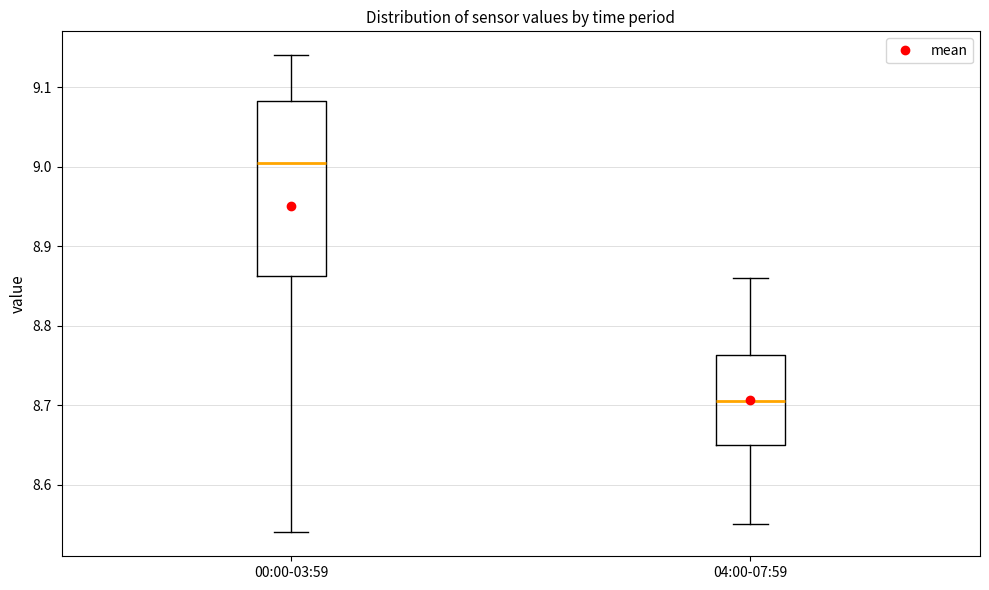

Reading left to right, read every box against the y-axis: the position of its median line, the range the box covers, and the ends of its whiskers. The values are not printed on the chart, so give them approximately, as read against the axis.

00:00-03:59: median 9.01, box 8.86 to 9.08, whiskers 8.54 to 9.14
04:00-07:59: median 8.71, box 8.65 to 8.76, whiskers 8.55 to 8.86